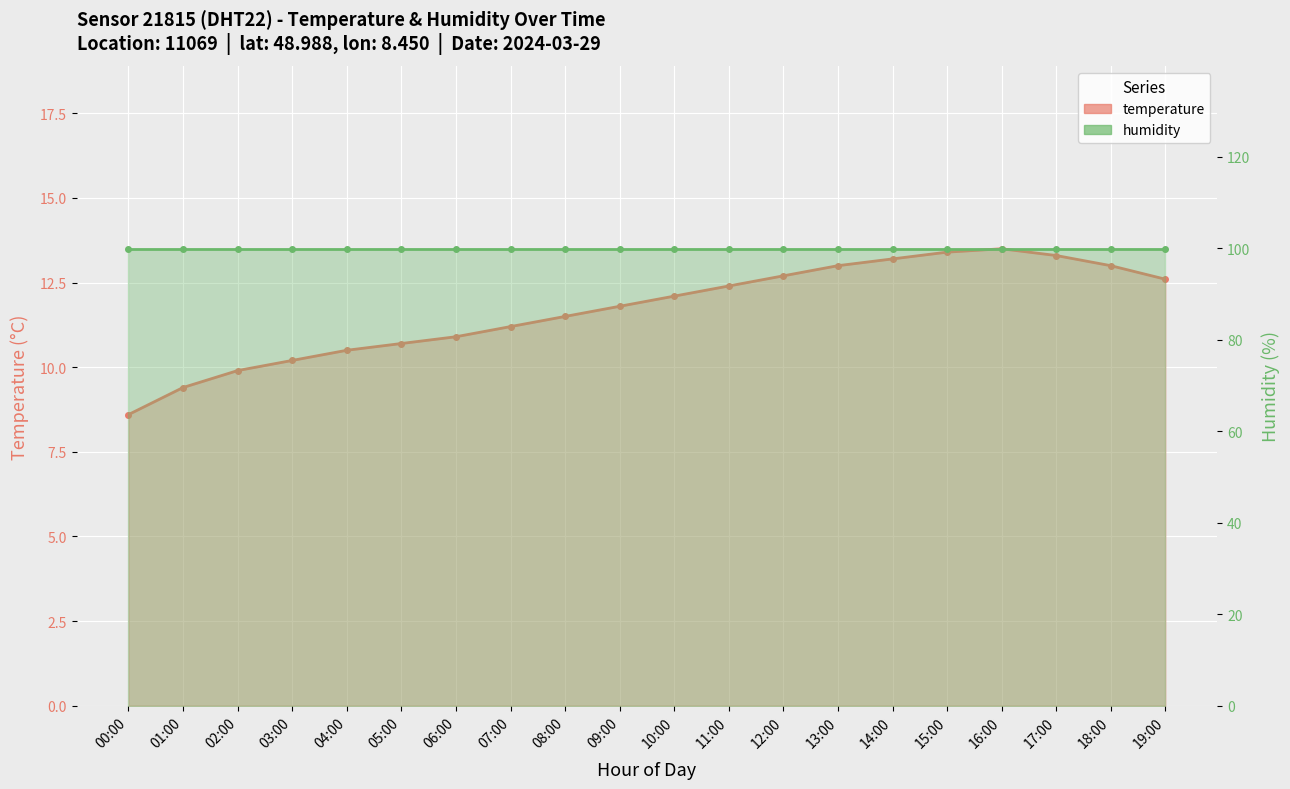

What is the sum of the temperature values at 04:00 and 16:00?

24.0